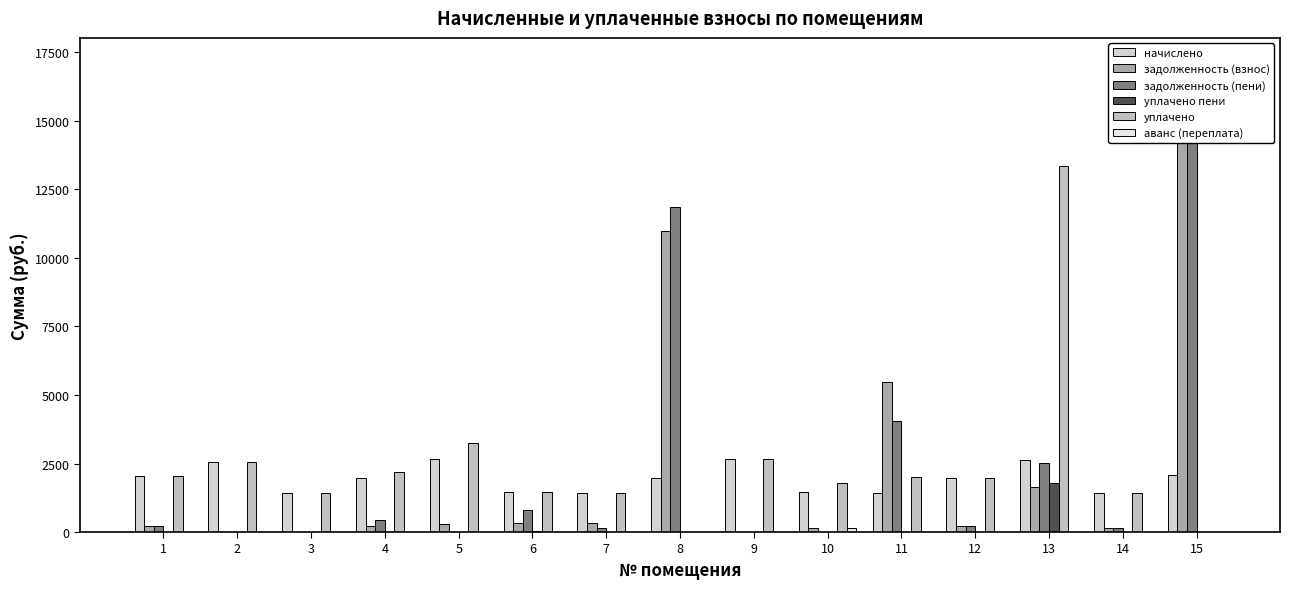

At which category does the chart reach its peak across all series?

15